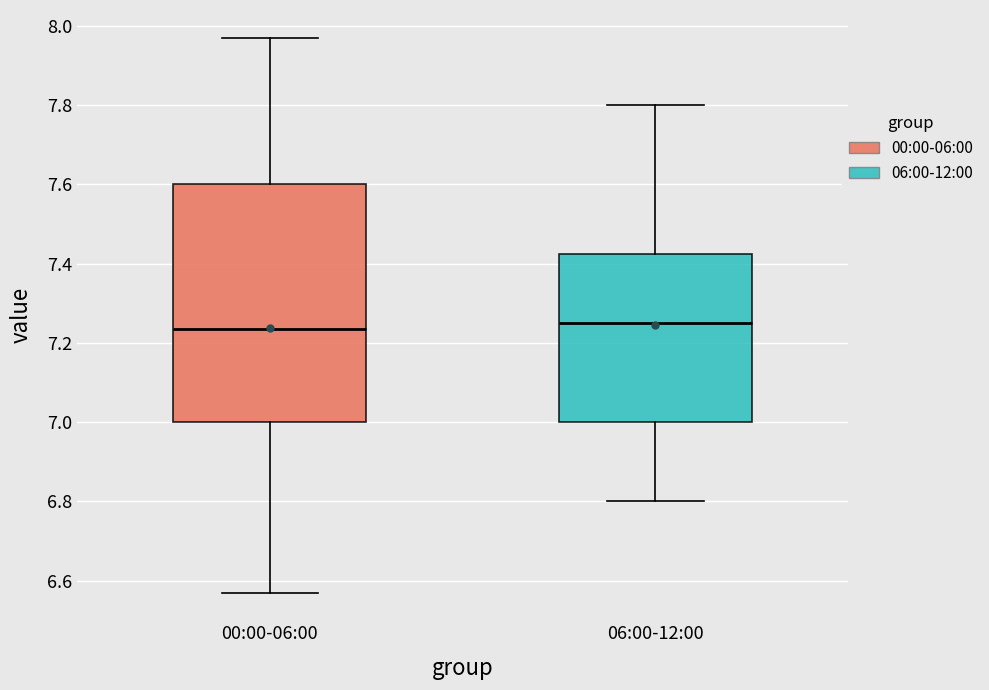

Comparing the boxes themselves (not the whiskers), which one is the tallest?

00:00-06:00